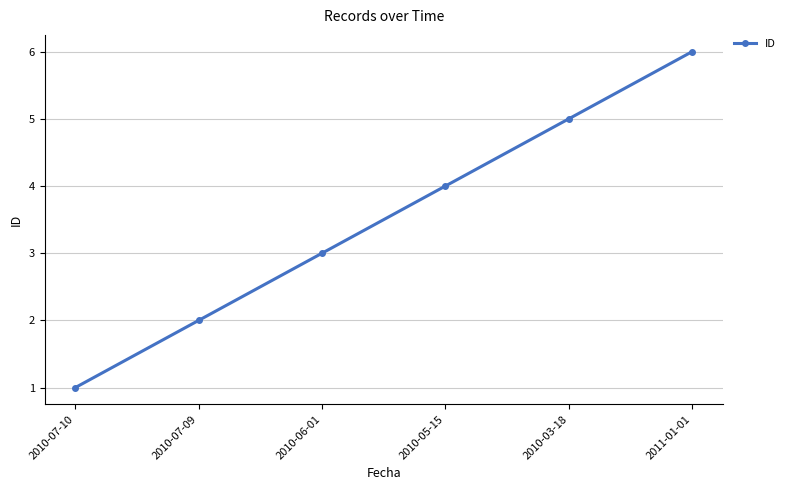

How many values are below 4?

3